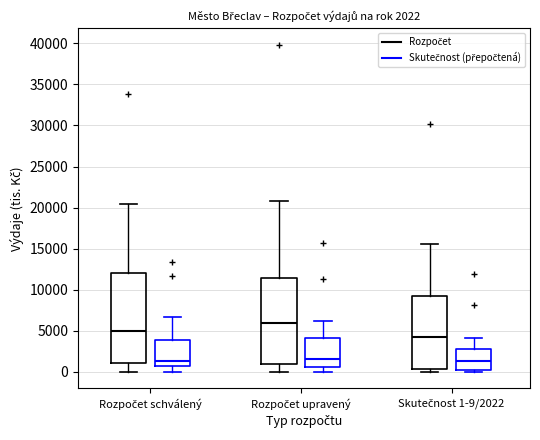

Comparing the boxes themselves (not the whiskers), which one is the tallest?

Rozpočet schválený (Rozpočet)